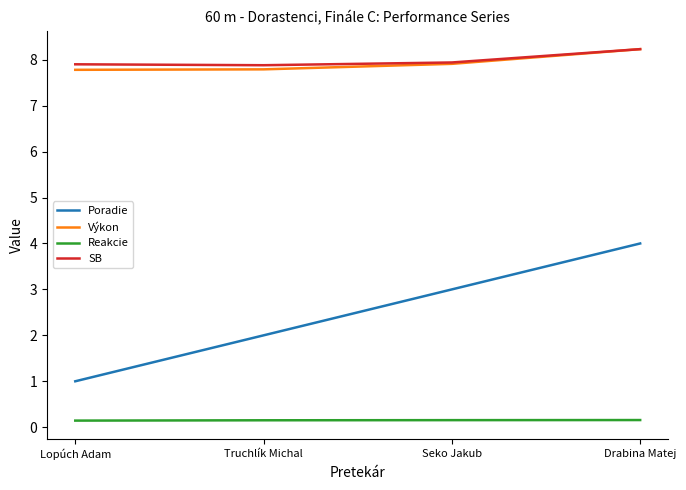

What is the sum of all Reakcie values?

0.6